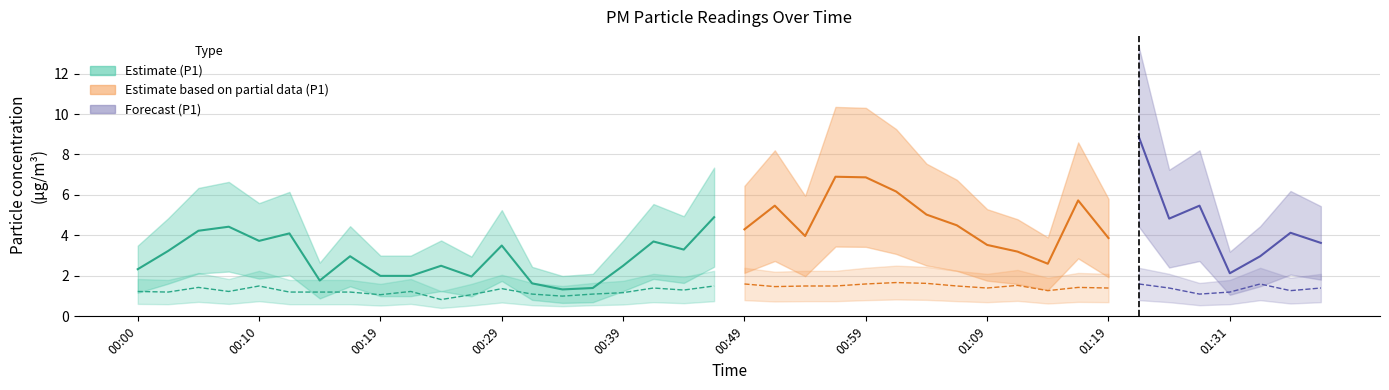

True or false: P2 and P1 intersect in this chart.

False